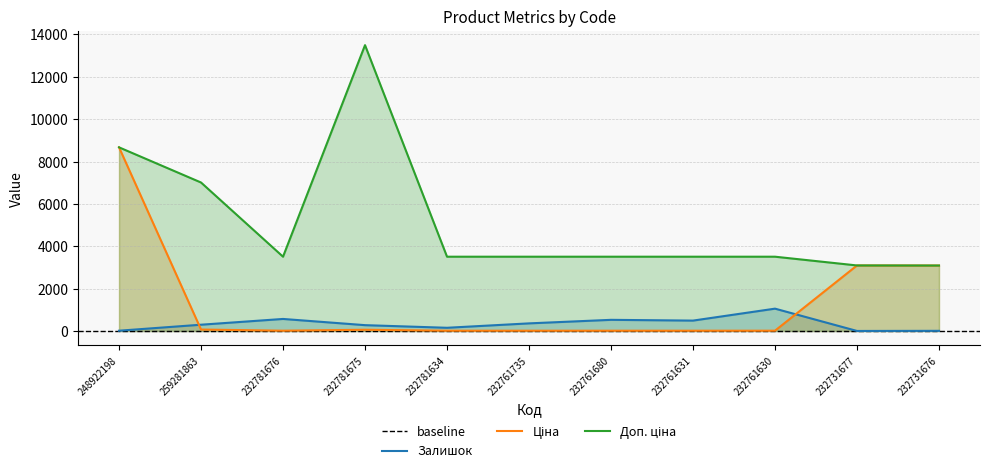

True or false: Доп. ціна has more than 0 points higher than both neighbors.

True